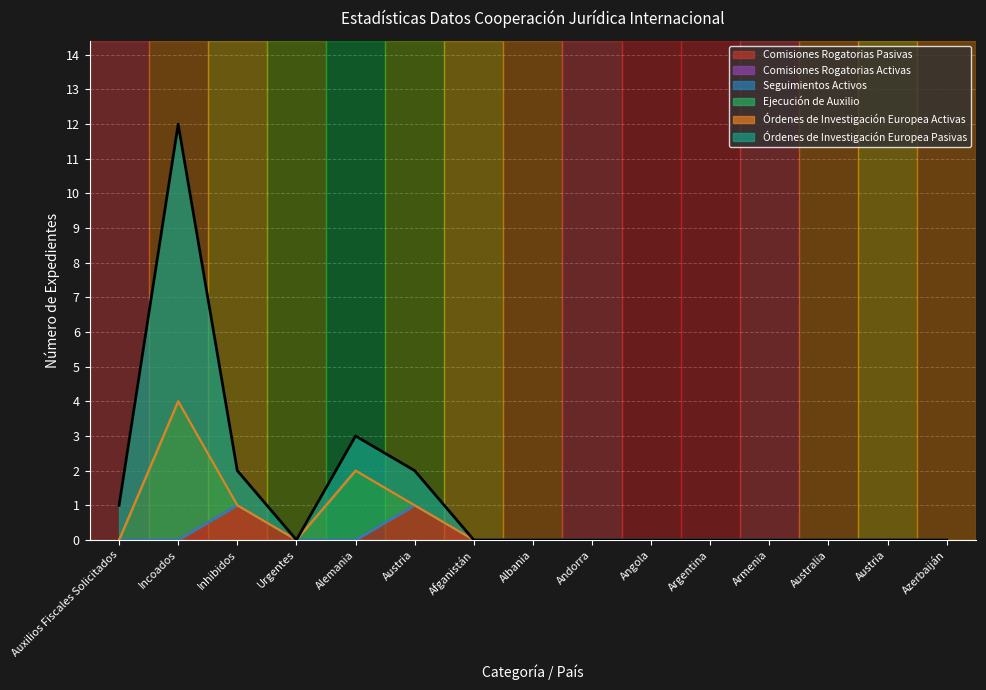

At which category is the sum across all series the highest?

Incoados